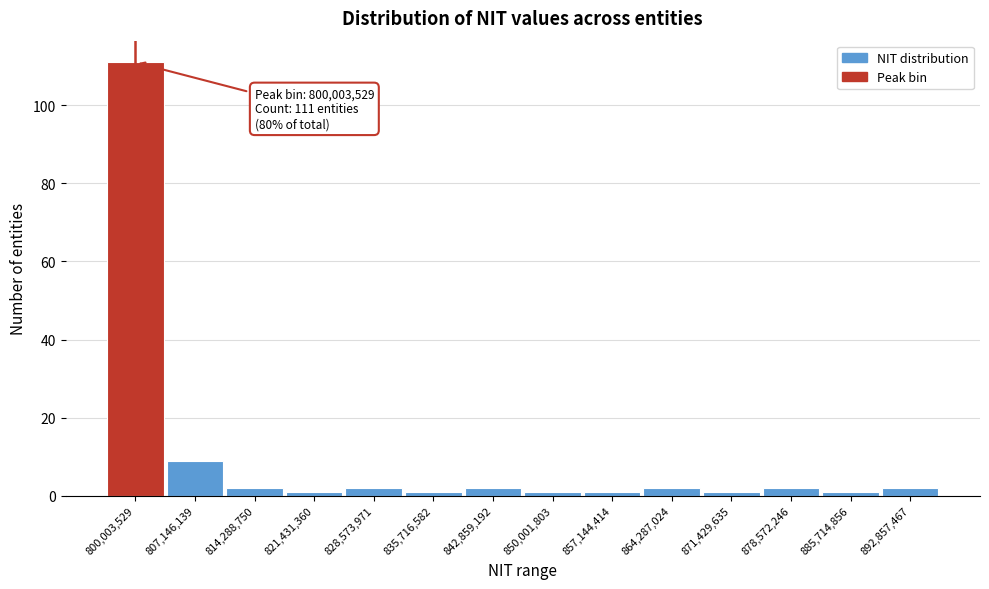

Reading left to right, what are all the values shown in this chart?

800,003,529=111	807,146,139=9	814,288,750=2	821,431,360=1	828,573,971=2	835,716,582=1	842,859,192=2	850,001,803=1	857,144,414=1	864,287,024=2	871,429,635=1	878,572,246=2	885,714,856=1	892,857,467=2